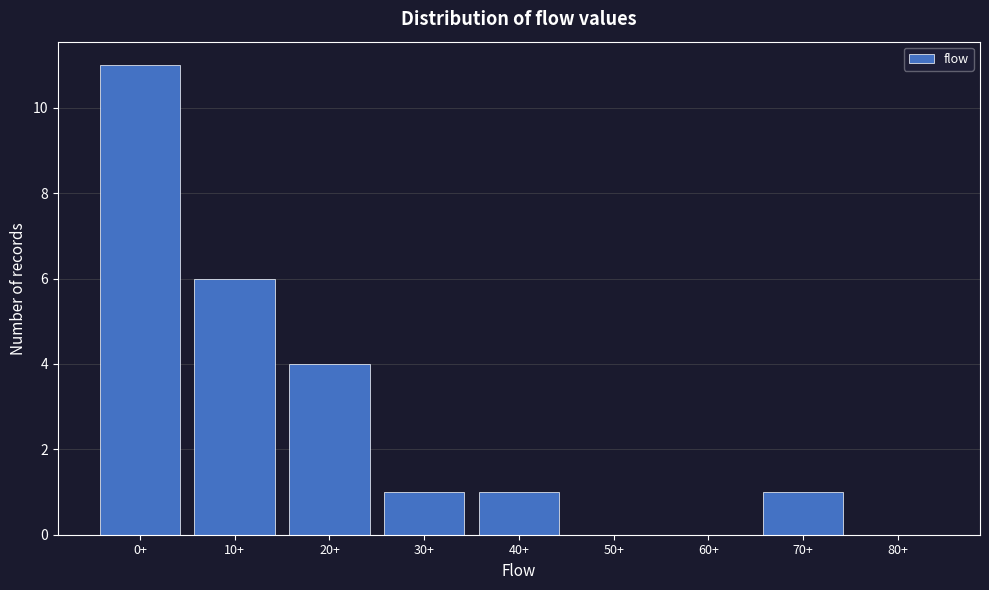

Reading right to left, transcribe all the data shown in this chart.

80+=0	70+=1	60+=0	50+=0	40+=1	30+=1	20+=4	10+=6	0+=11